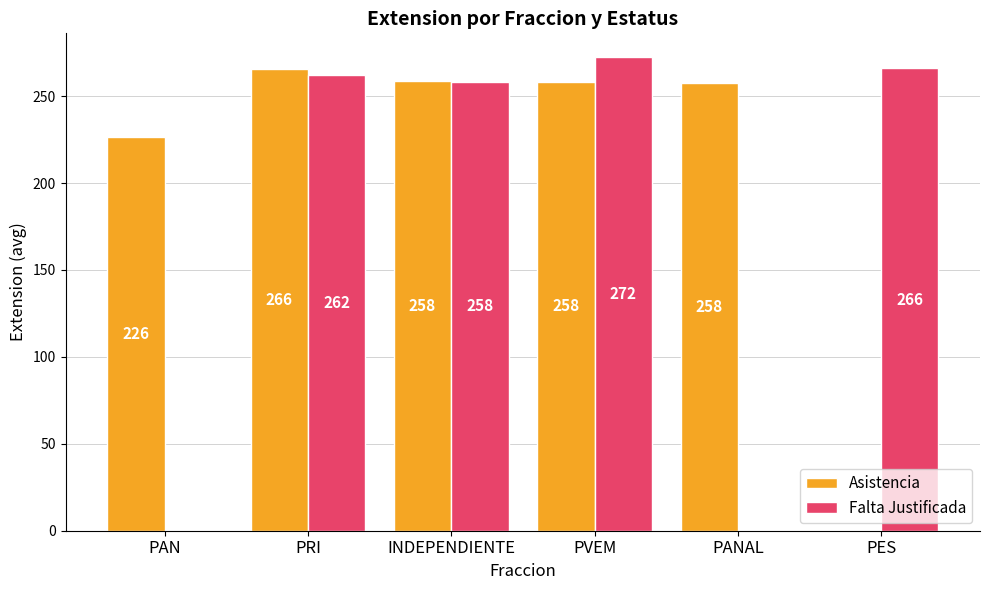

What value does the Asistencia series have at PRI?

265.8